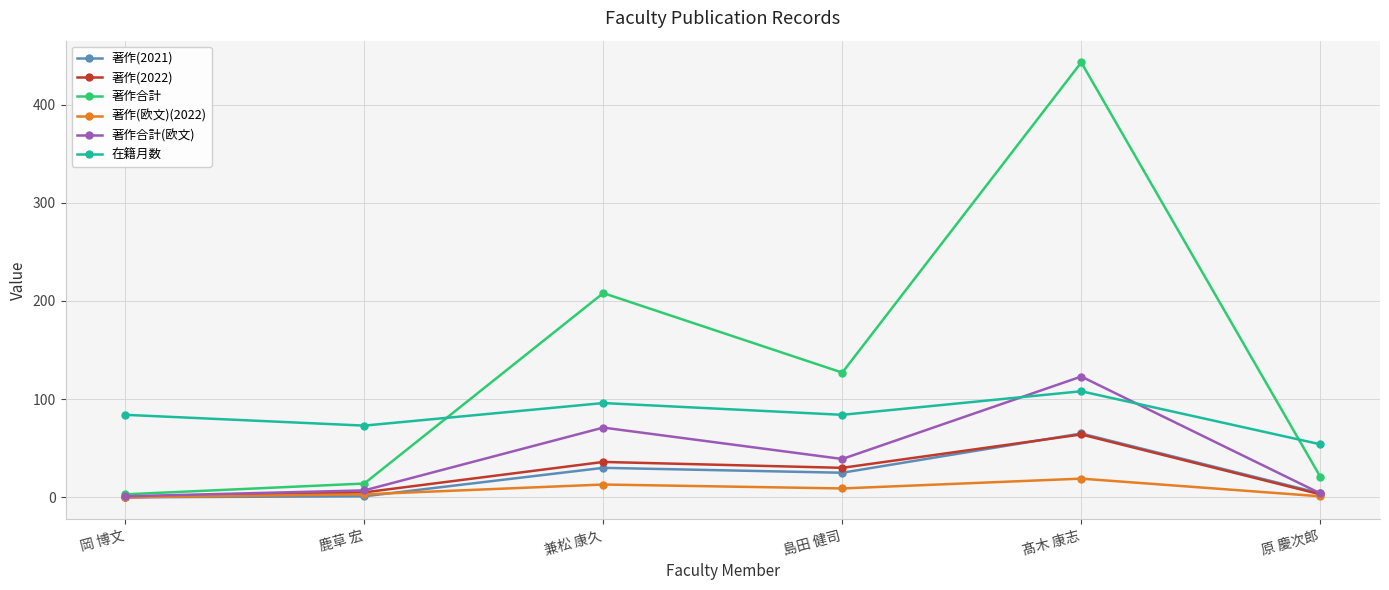

What is the label of the 1st point from the right?

原 慶次郎